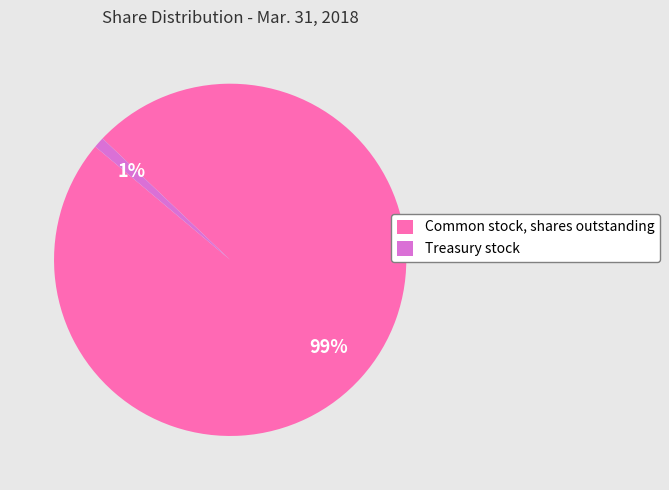

What is the smallest slice in the pie chart?

Treasury stock